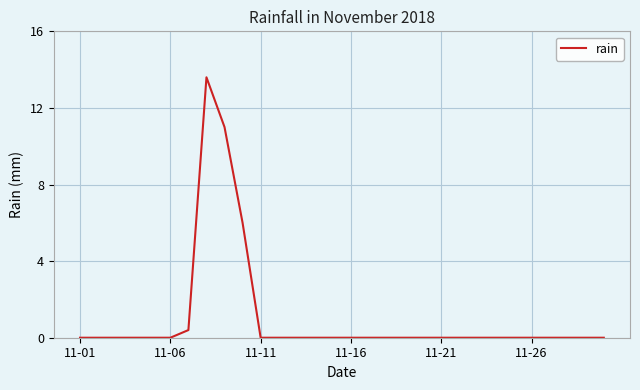

What is the maximum value shown in the chart?

13.6